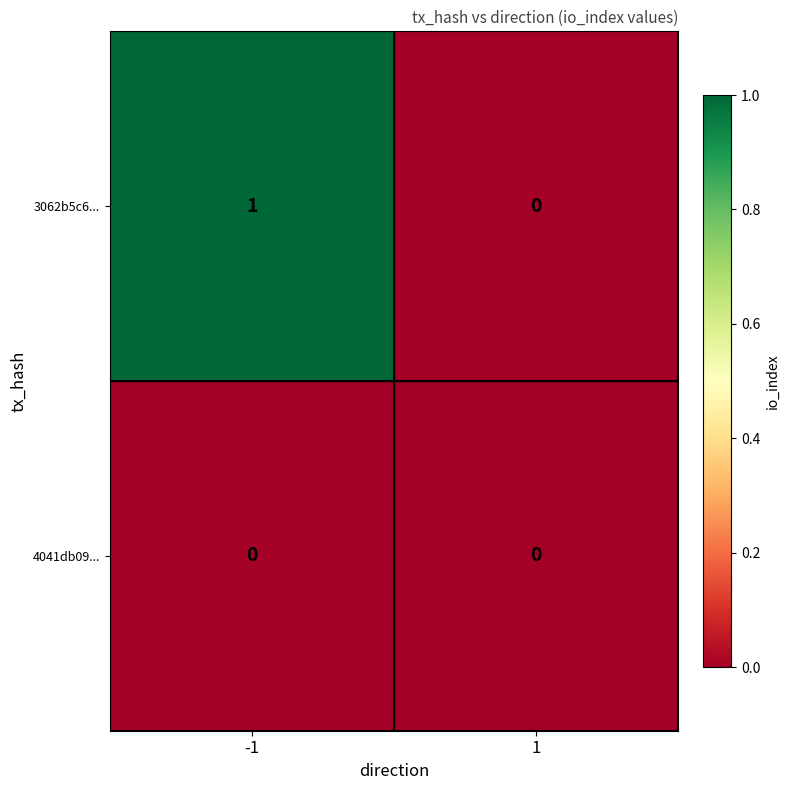

Reading left to right, extract all data points from this chart.

3062b5c6...: -1=1	1=0
4041db09...: -1=0	1=0